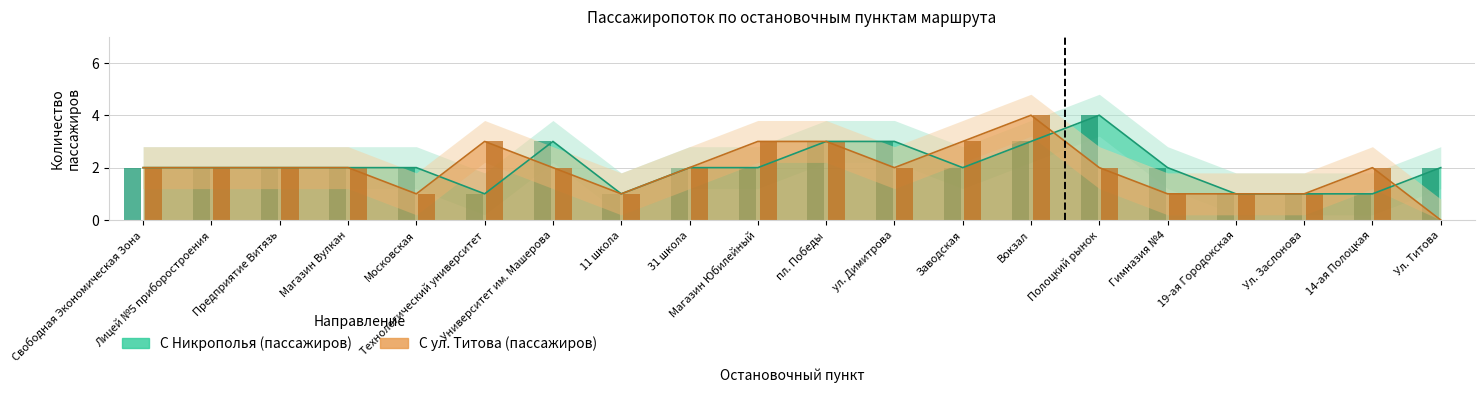

What is the value of the С Никрополья (пассажиров) bar at the 5th from the left?

2